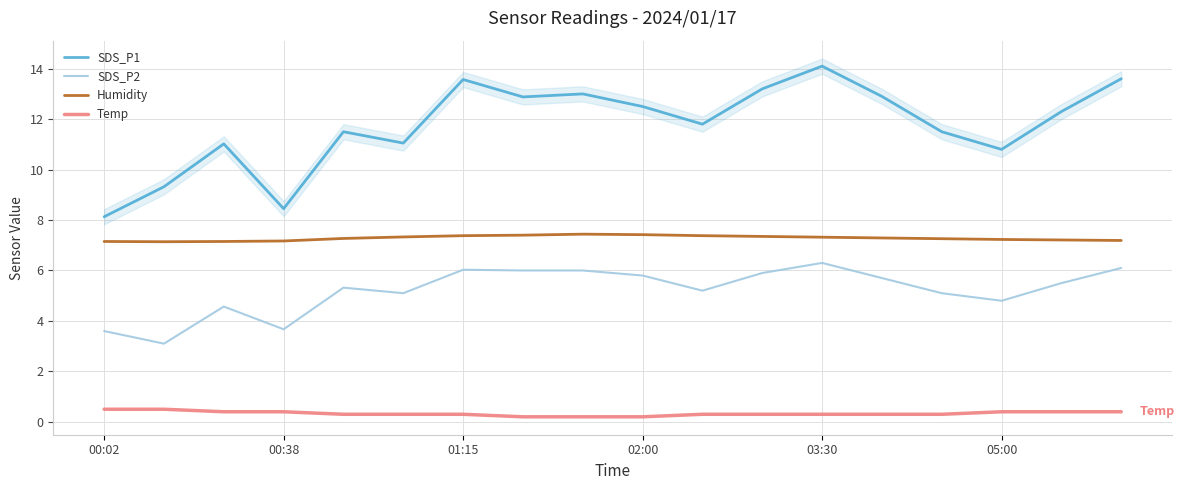

What position from the right is 13?

5